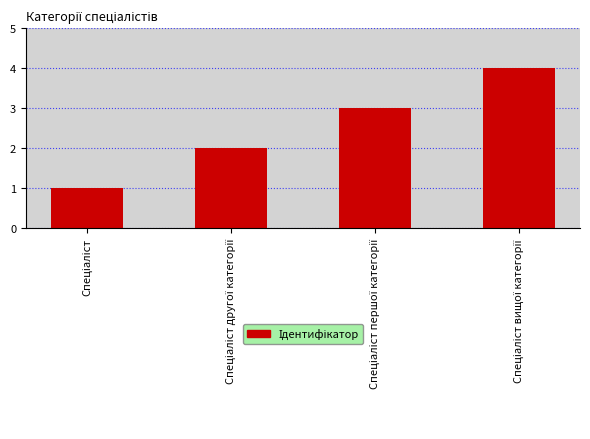

Count the values in the range 2 to 4.

3